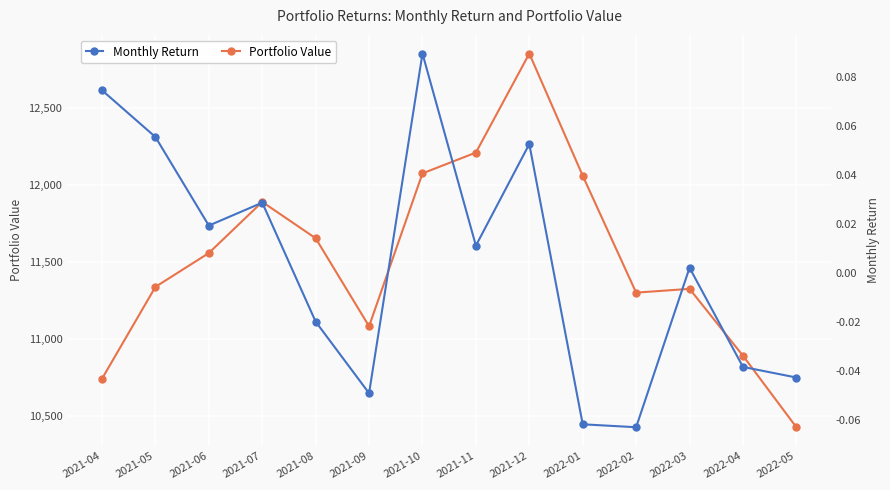

What is the label of the 6th point from the left?

2021-09